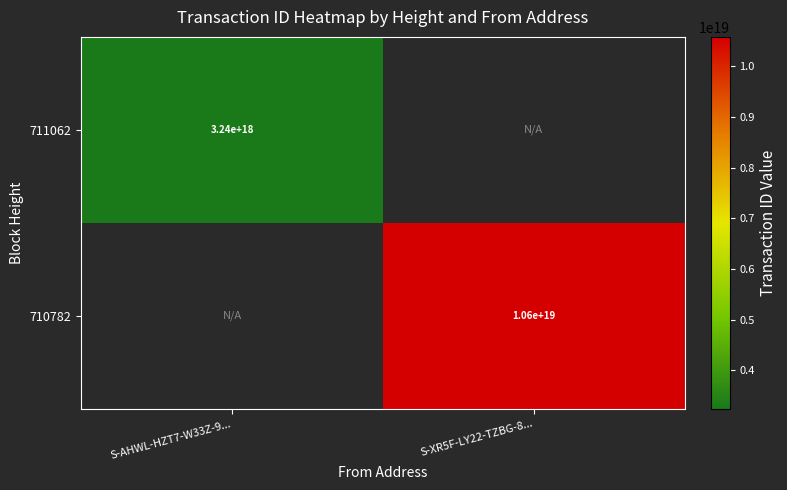

At how many categories does at least one series exceed 3572319624054122496?

1